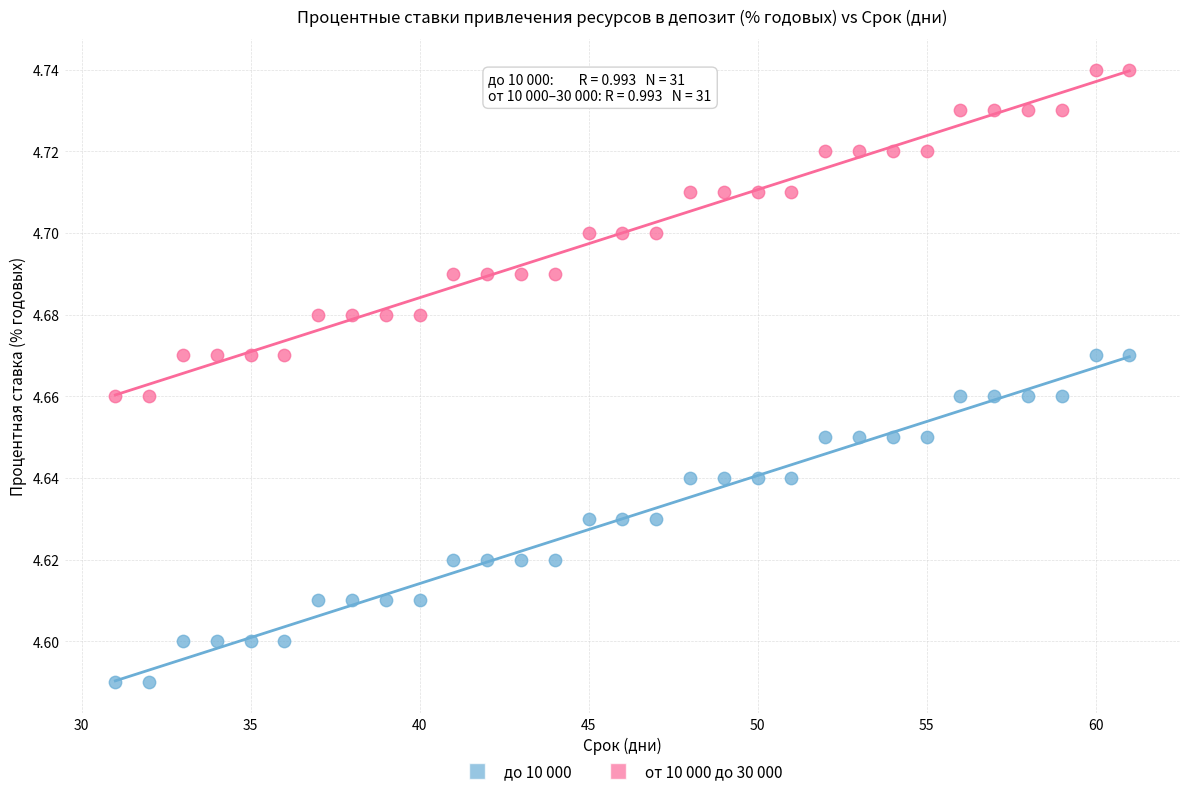

Which series contains the highest Y value?

от 10 000 до 30 000